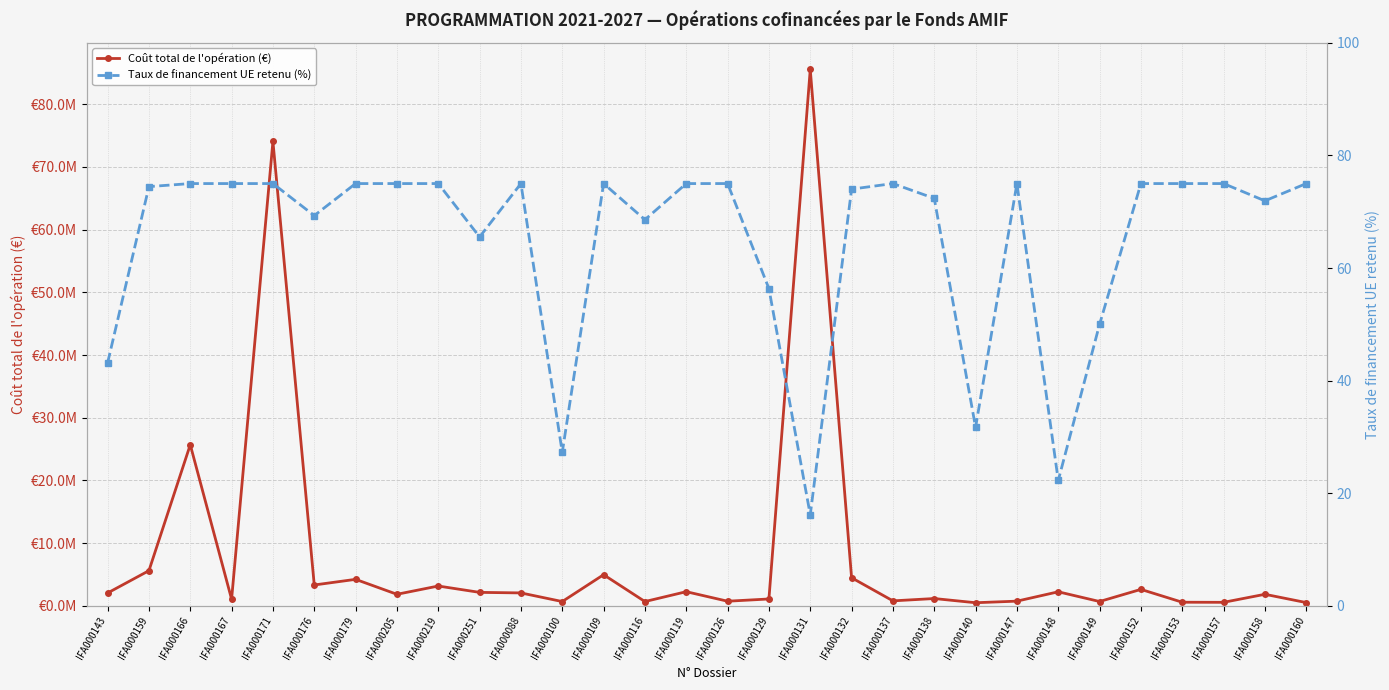

True or false: Coût total de l'opération (€) and Taux de financement UE retenu (%) cross at least once.

False